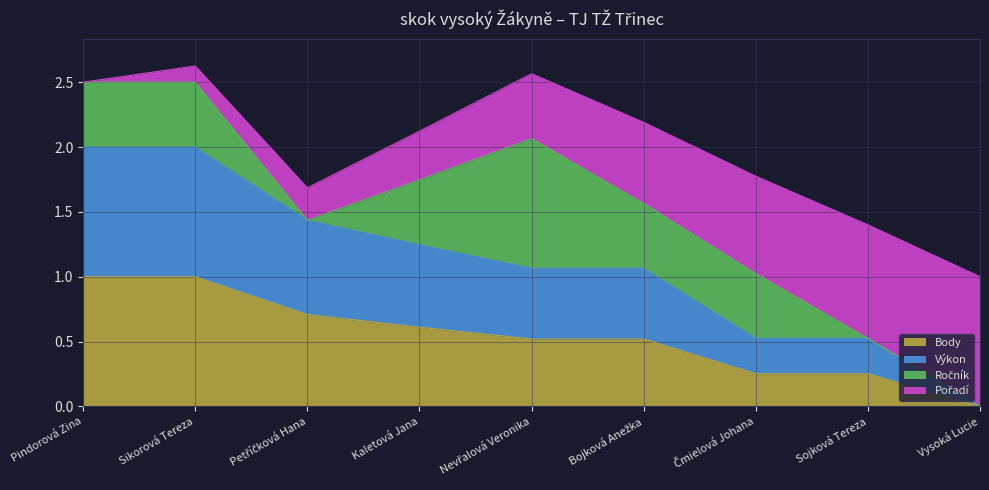

List the labels in order of Body value, largest first.

Pindorová Zina, Sikorová Tereza, Petříčková Hana, Kaletová Jana, Nevřalová Veronika, Bojková Anežka, Čmielová Johana, Sojková Tereza, Vysoká Lucie